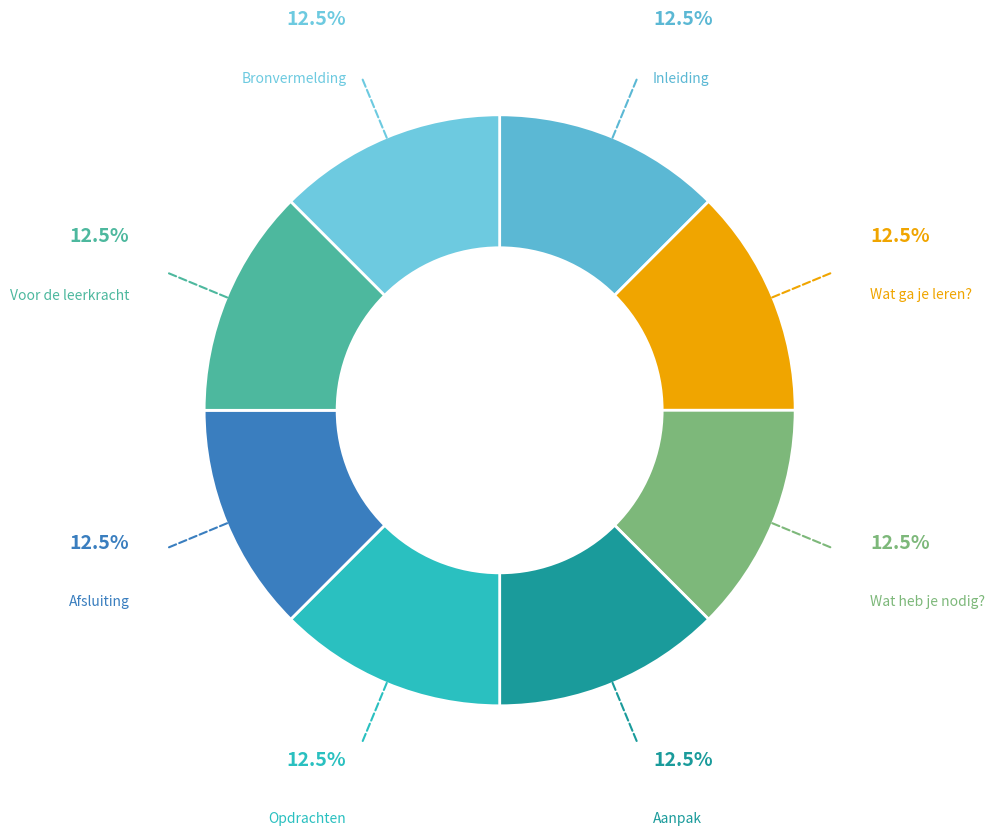

To the nearest percent, what portion does Inleiding represent?

12%